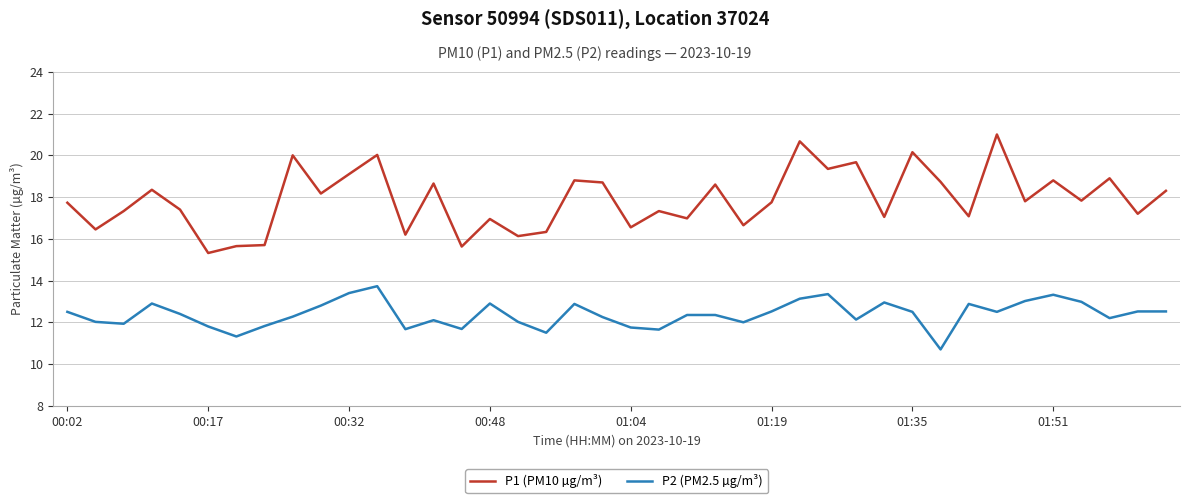

How many lines are shown in the chart?

2